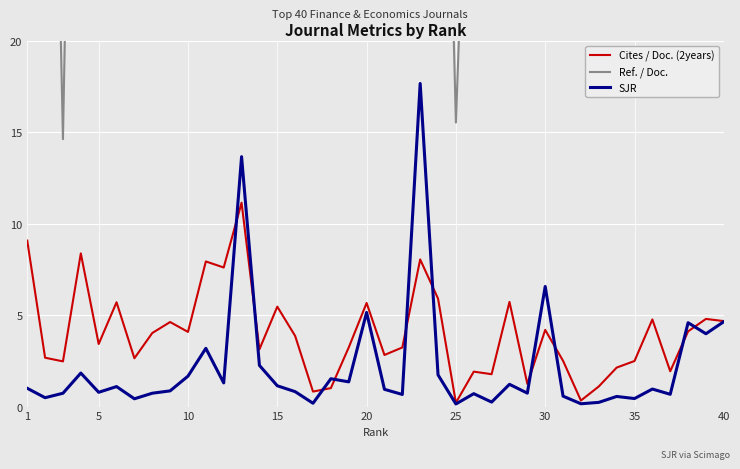

True or false: SJR has more than 0 points higher than both neighbors.

True